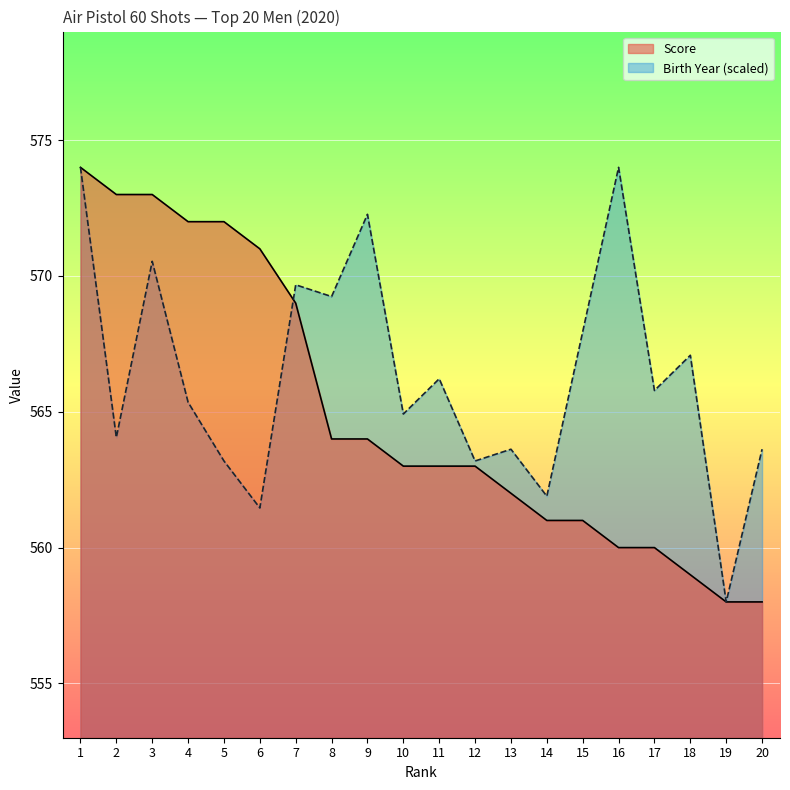

Is the value of Score at 19 greater than the value of Birth Year at 7?

No